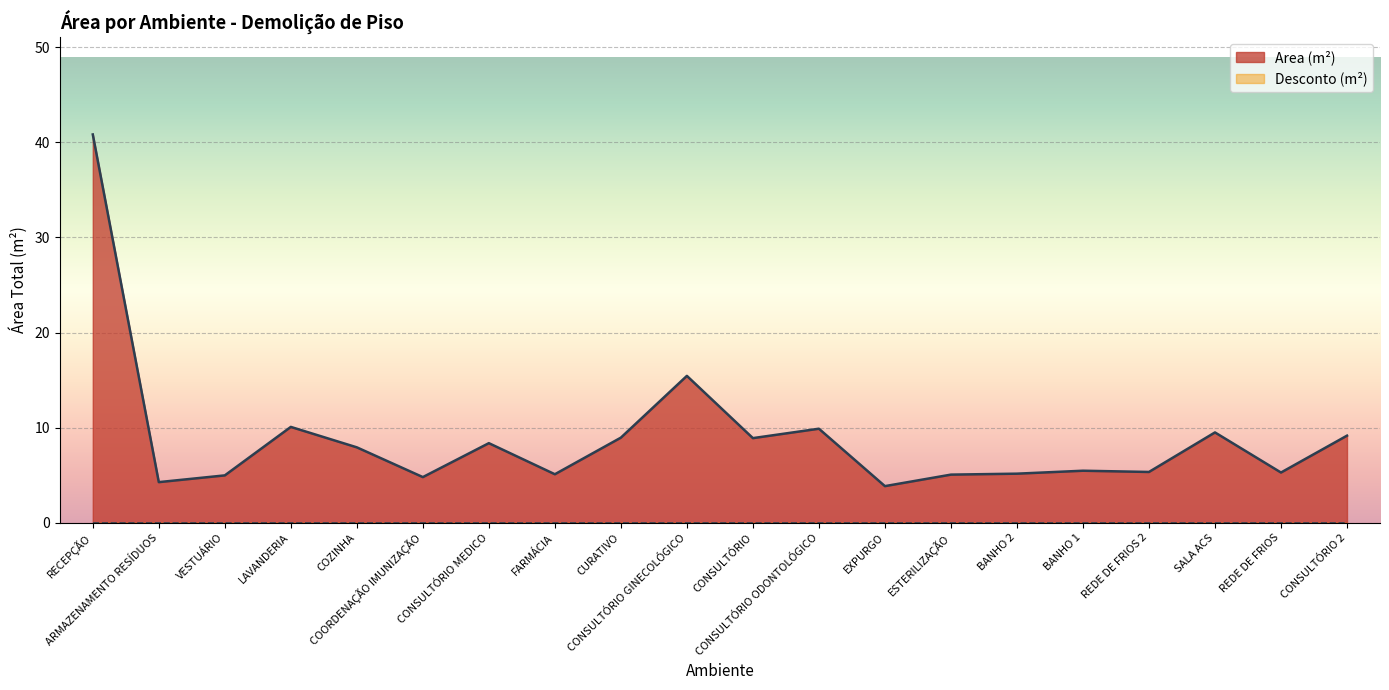

What is the average value?

8.9